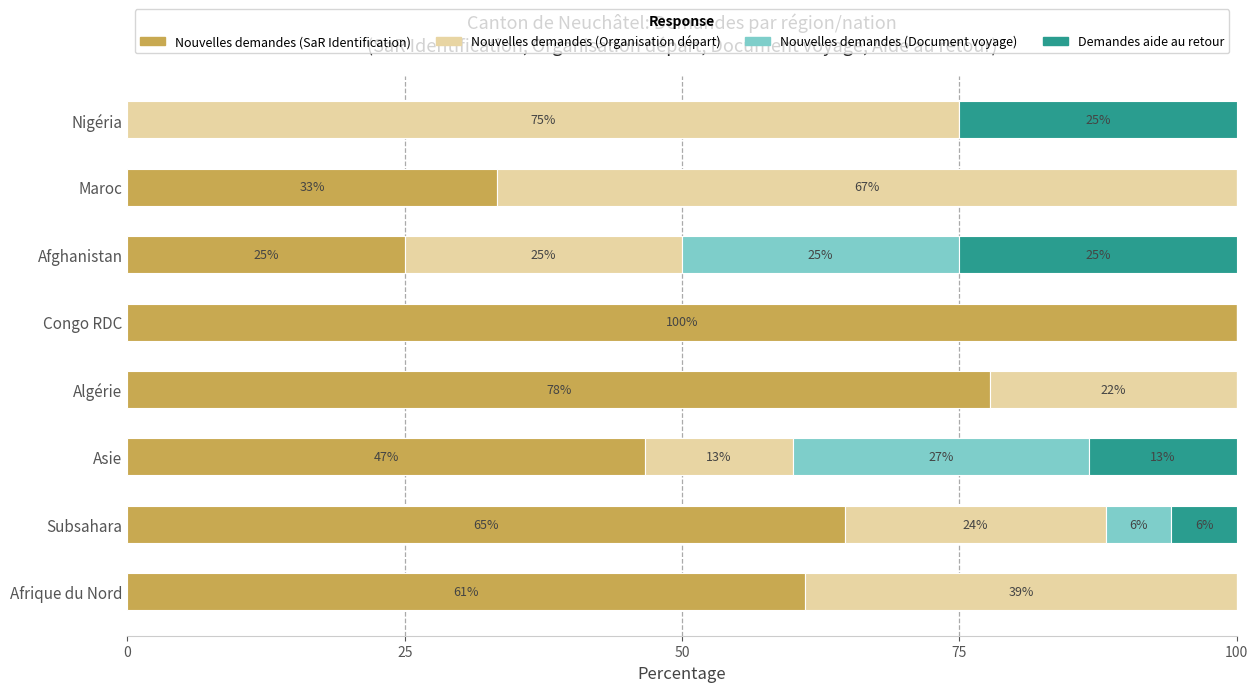

At which label is Nouvelles demandes (SaR Identification) closest to 50?

Asie